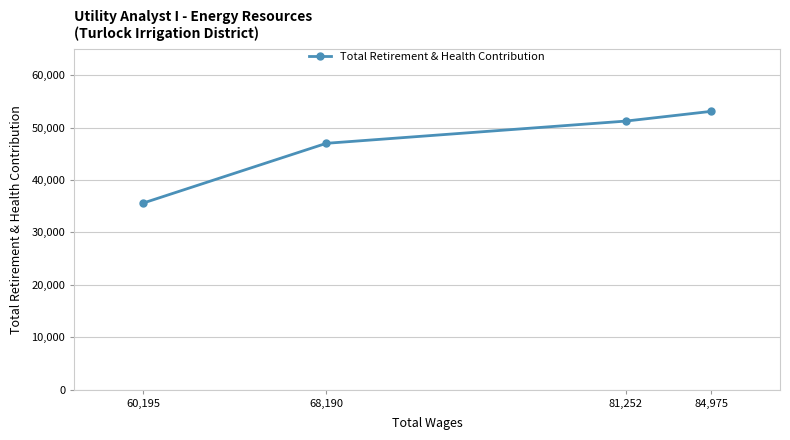

List the labels in order of value, largest first.

84,975, 81,252, 68,190, 60,195